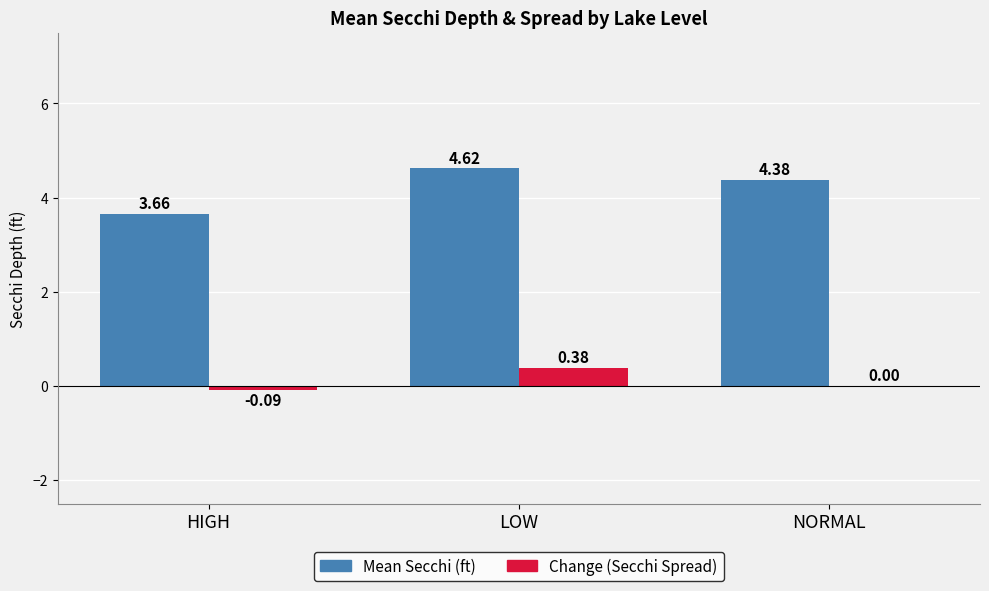

Which series has the largest total across all categories?

Mean Secchi (ft)